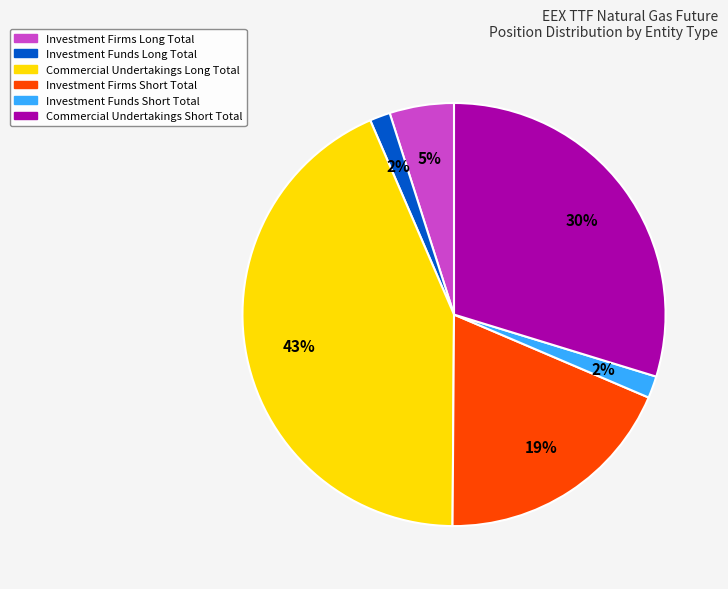

To the nearest percent, what portion does Investment Firms Long Total represent?

5%